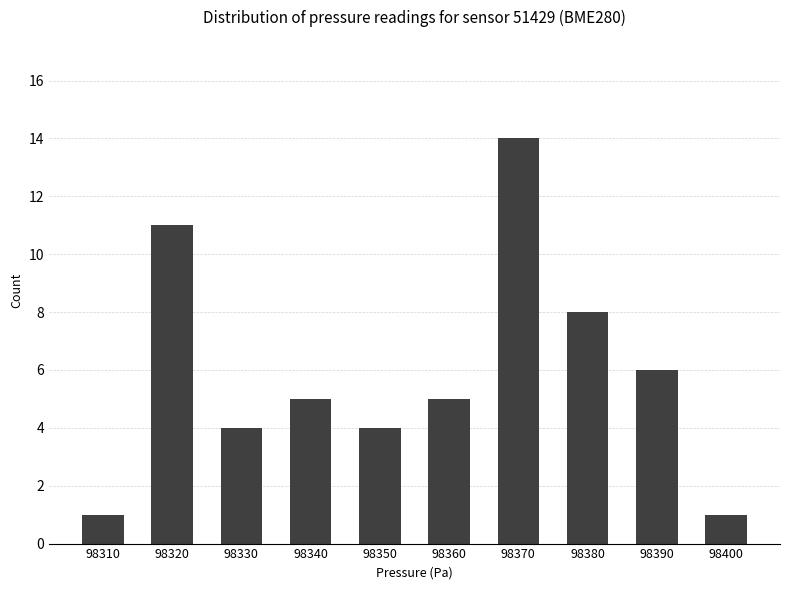

What is the value of the 7th bar from the left?

14